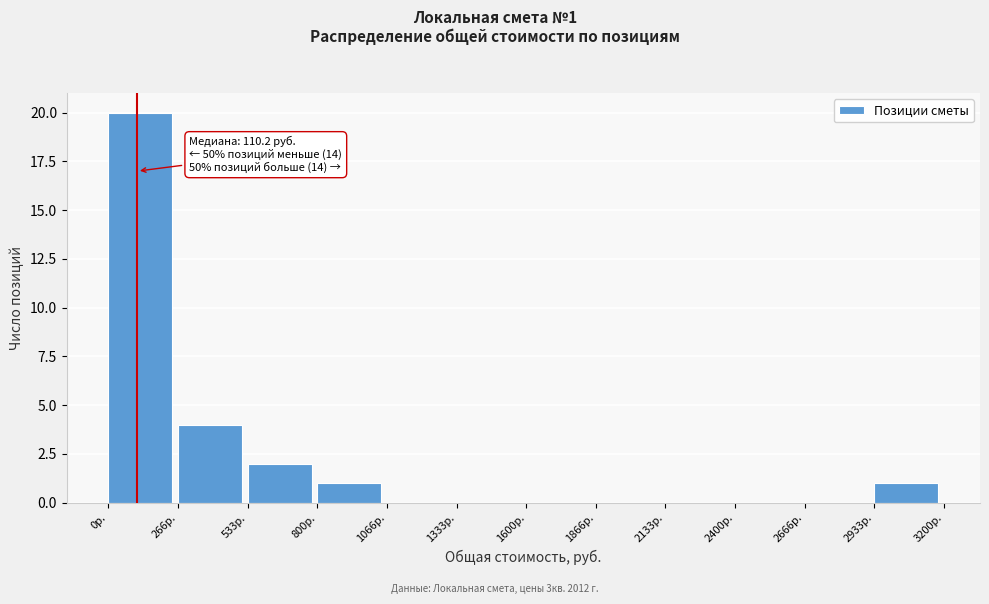

Which range on the x-axis has the tallest bar?

0 to 250